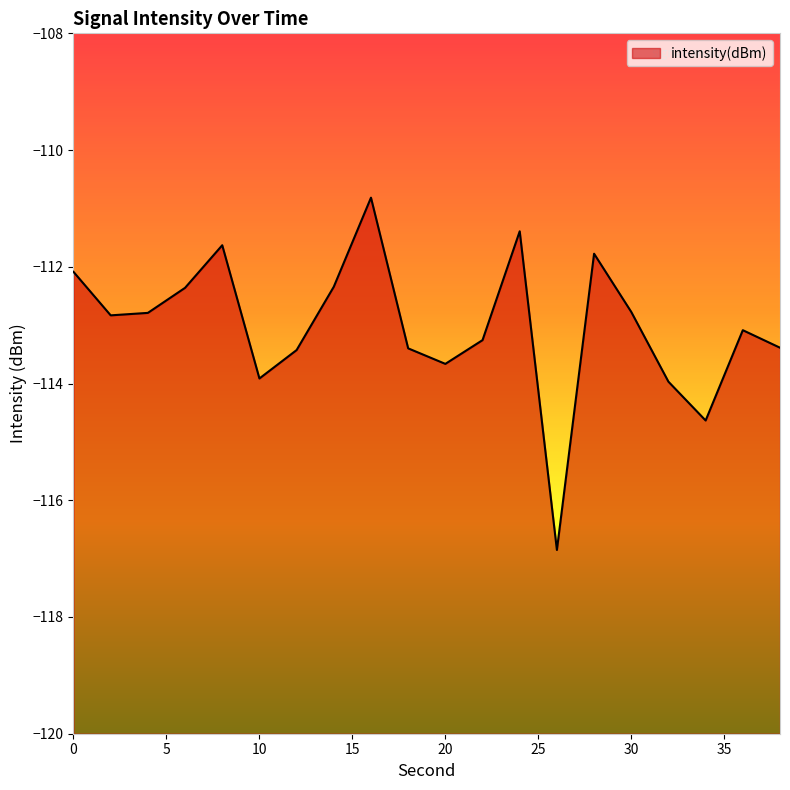

What value does the data have at 32?

-114.0